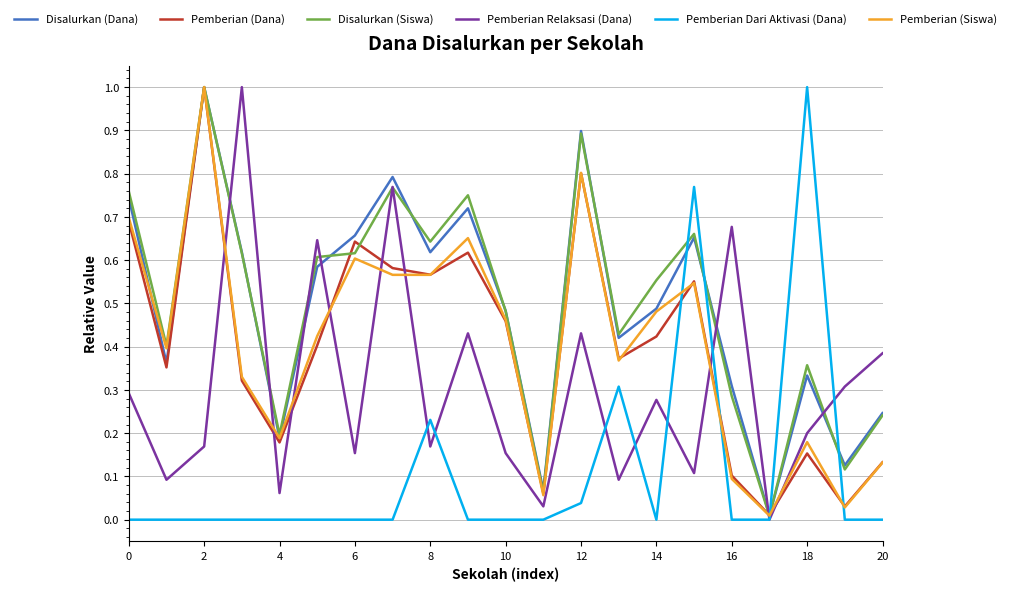

How many intersections are there between Pemberian (Siswa) and Pemberian Dari Aktivasi (Dana)?

4